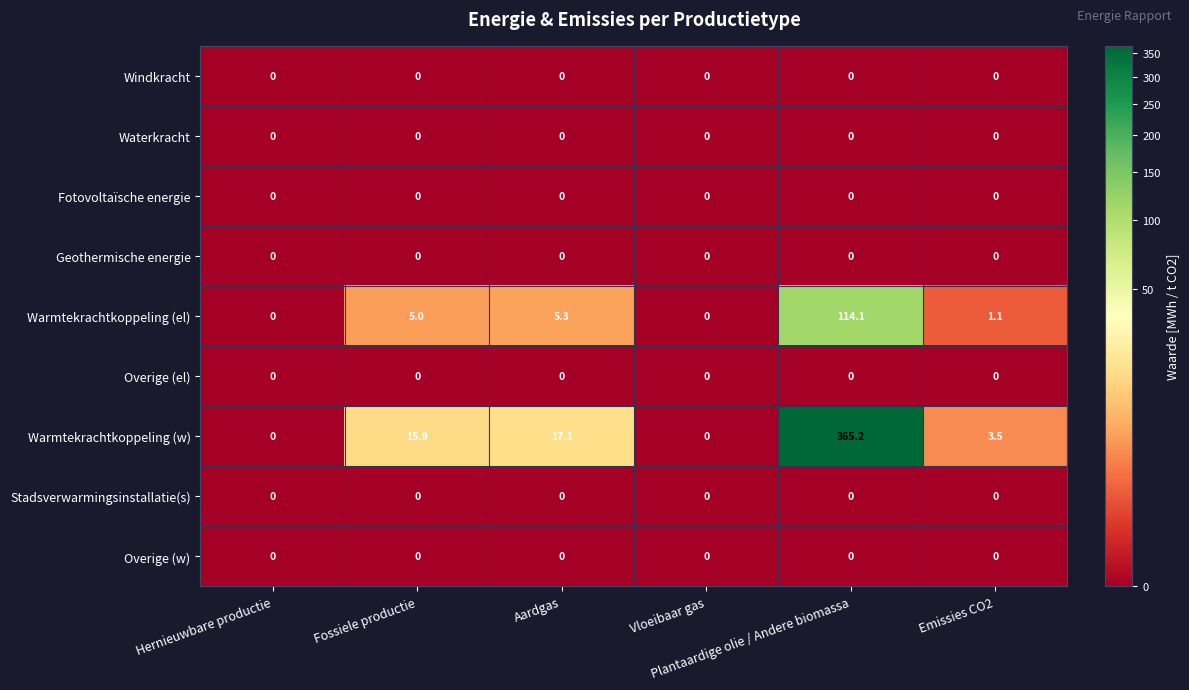

Count the number of data series in this chart.

9